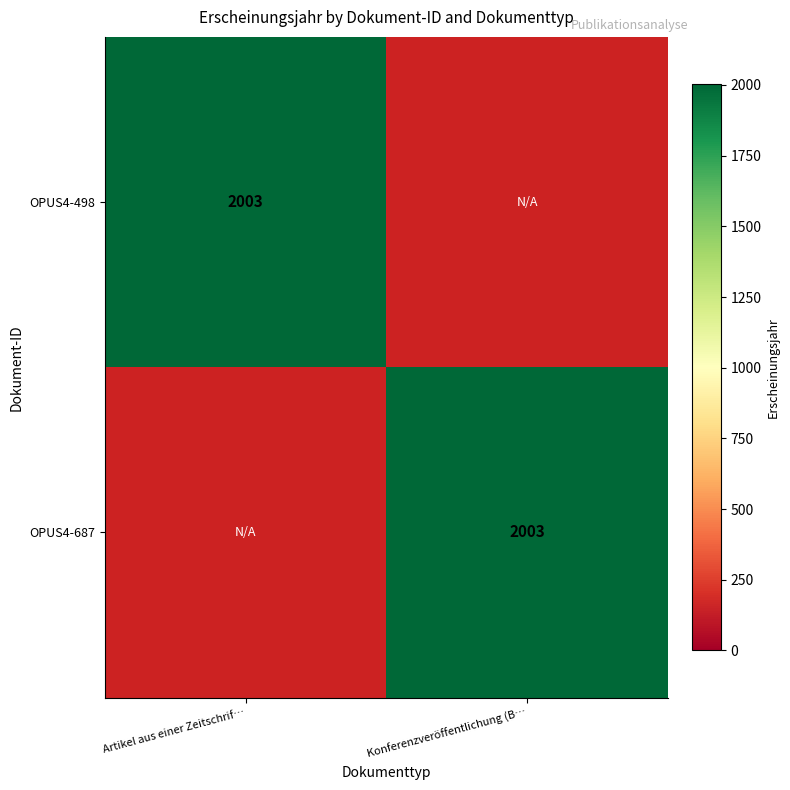

True or false: OPUS4-687 has a value of 2003 at Konferenzveröffentlichung (B….

True